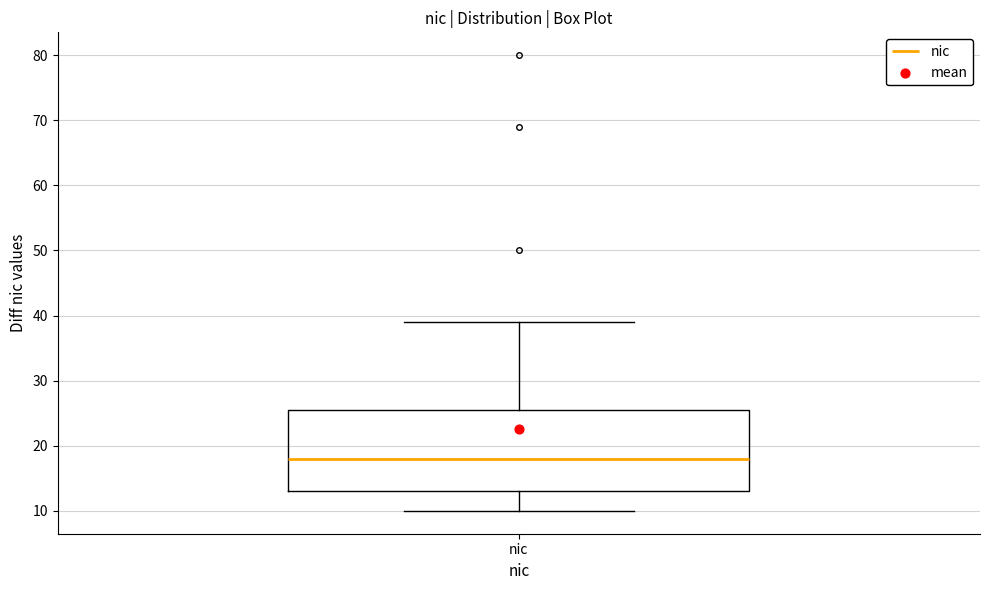

Read this box plot against the y-axis: the position of the median line, the range covered by the box, and the ends of both whiskers. The values are not printed on the chart, so give them approximately, as read against the axis.

median 18, box 13 to 26, whiskers 10 to 39